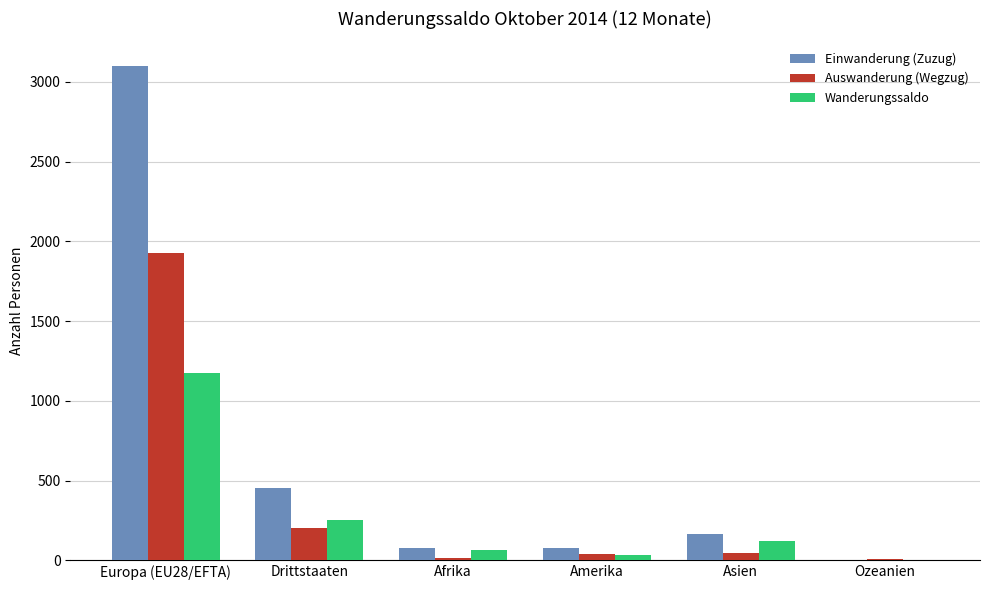

What are all the series names shown in the legend?

Einwanderung (Zuzug), Auswanderung (Wegzug), Wanderungssaldo